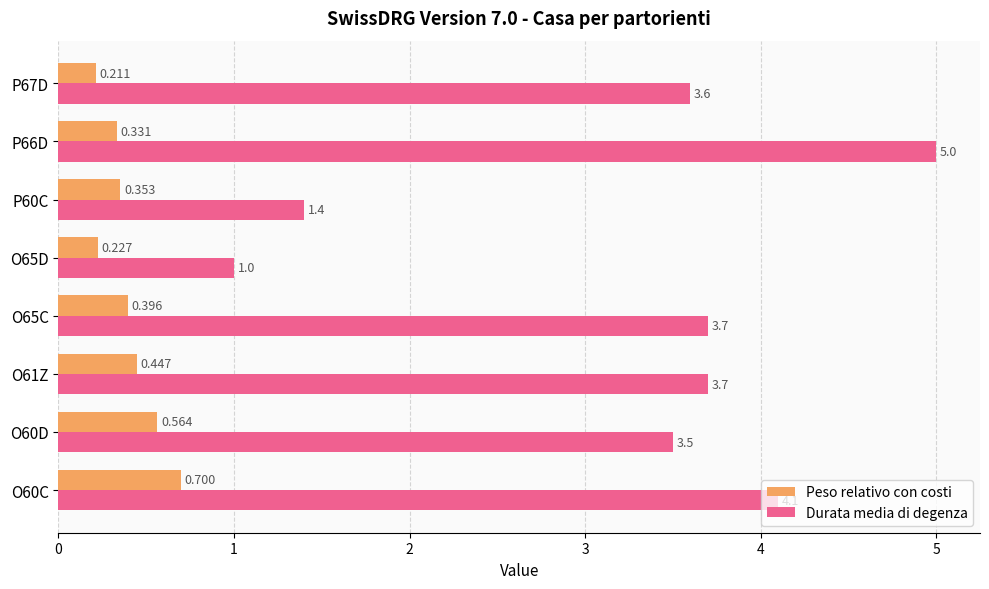

Rank the series by their average value, from lowest to highest.

Peso relativo con costi, Durata media di degenza